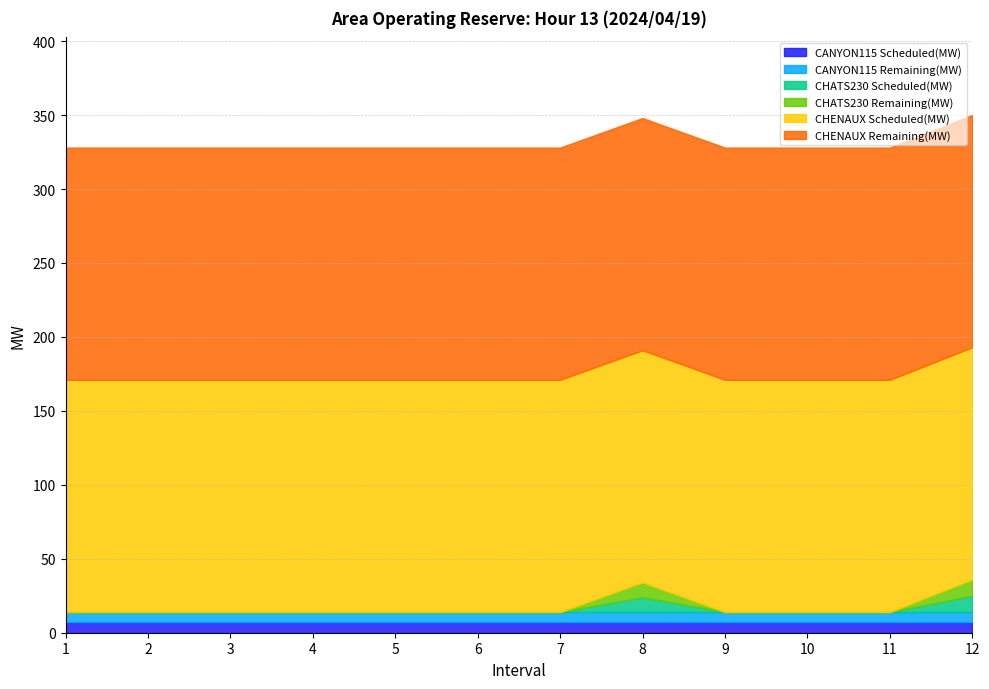

At how many categories does at least one series exceed 24?

12